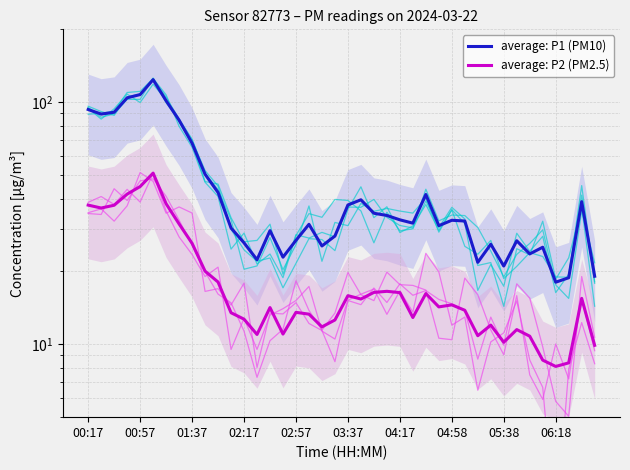

What is the difference between the second highest and second lowest values in the average: P2 (PM2.5) series?

36.4